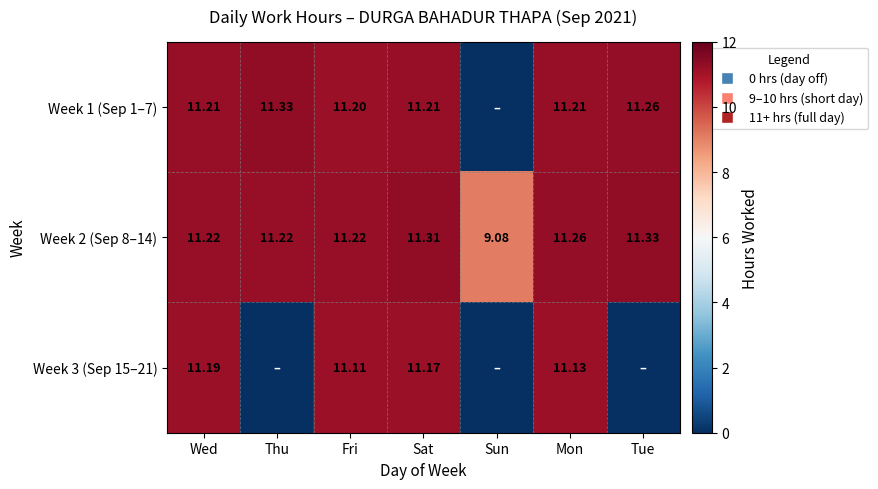

Which has a higher value, Fri or Wed?

Wed